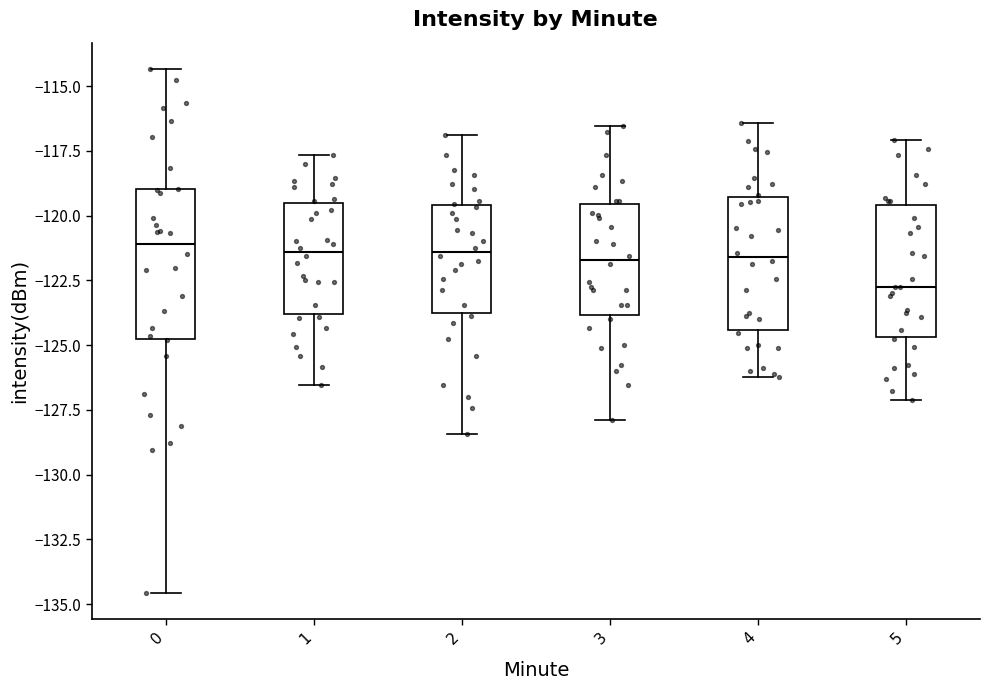

Which box is the tallest, from its lower edge to its upper edge?

0